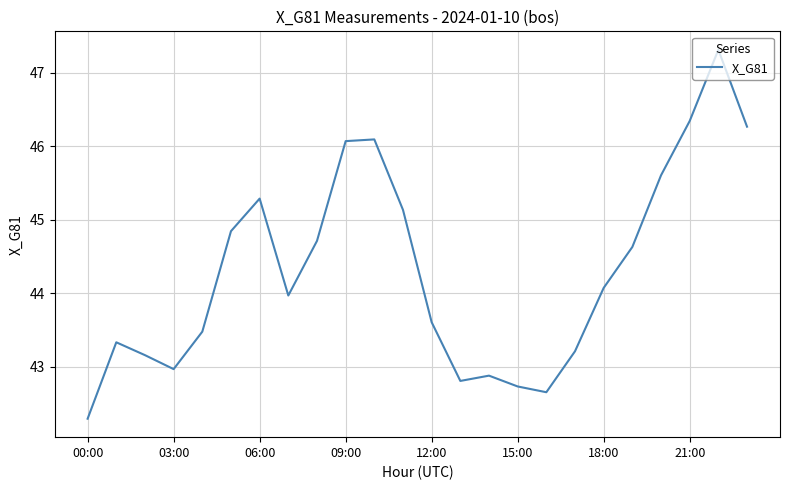

How many interior local valleys (lower than both neighbors) does the data have?

4